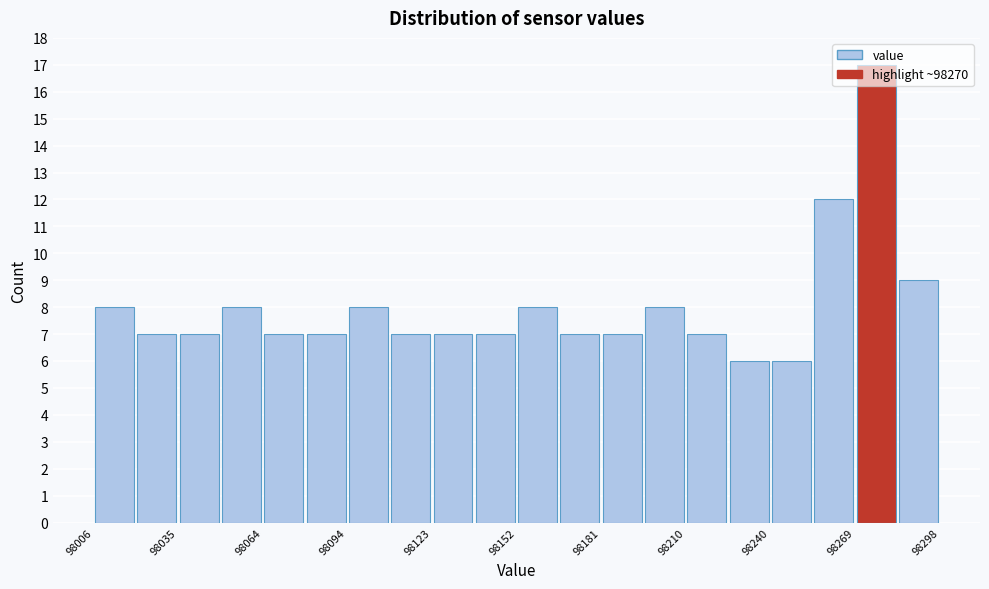

Read against the x-axis, roughly where is the centre of the tallest bar?

98275